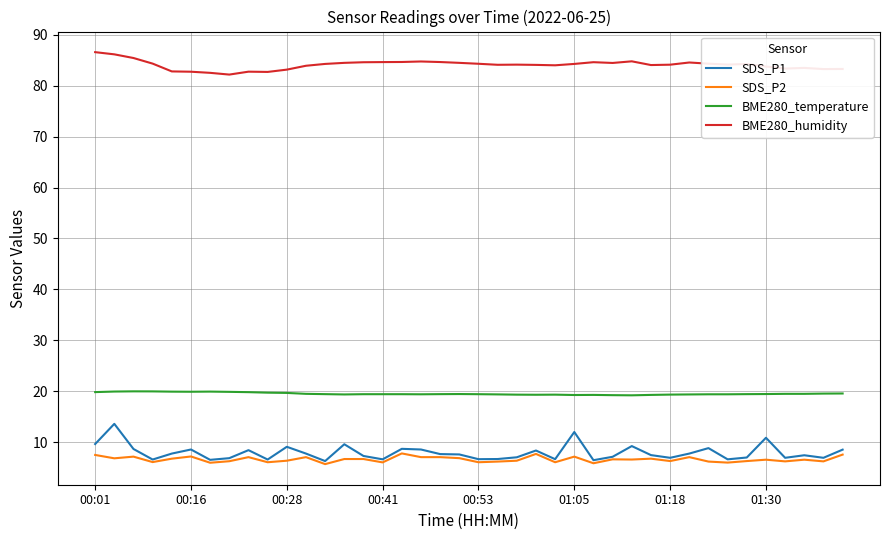

What is the highest value of the SDS_P1 series?

13.6